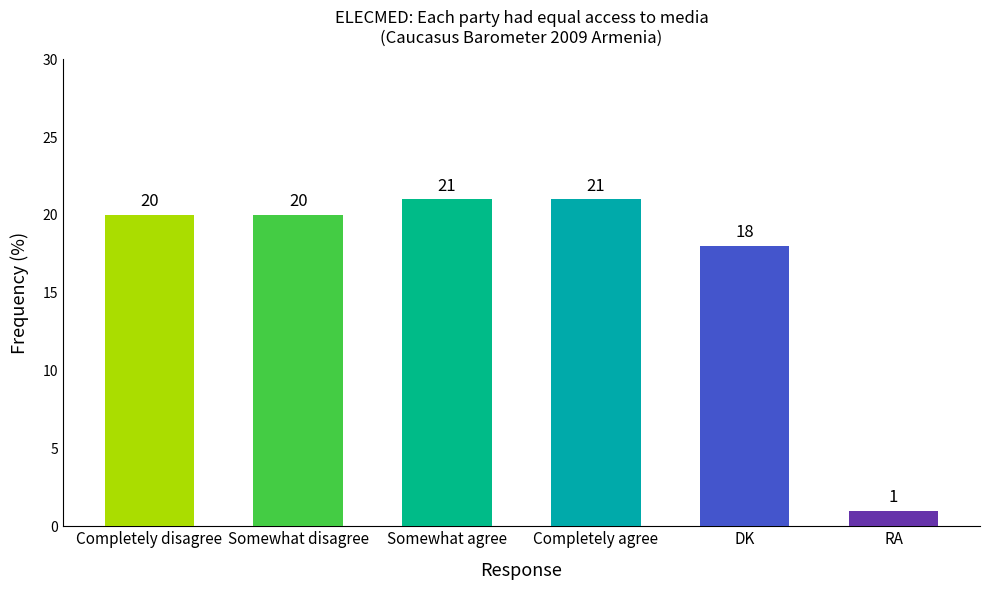

What is the difference between the maximum and second lowest values?

3